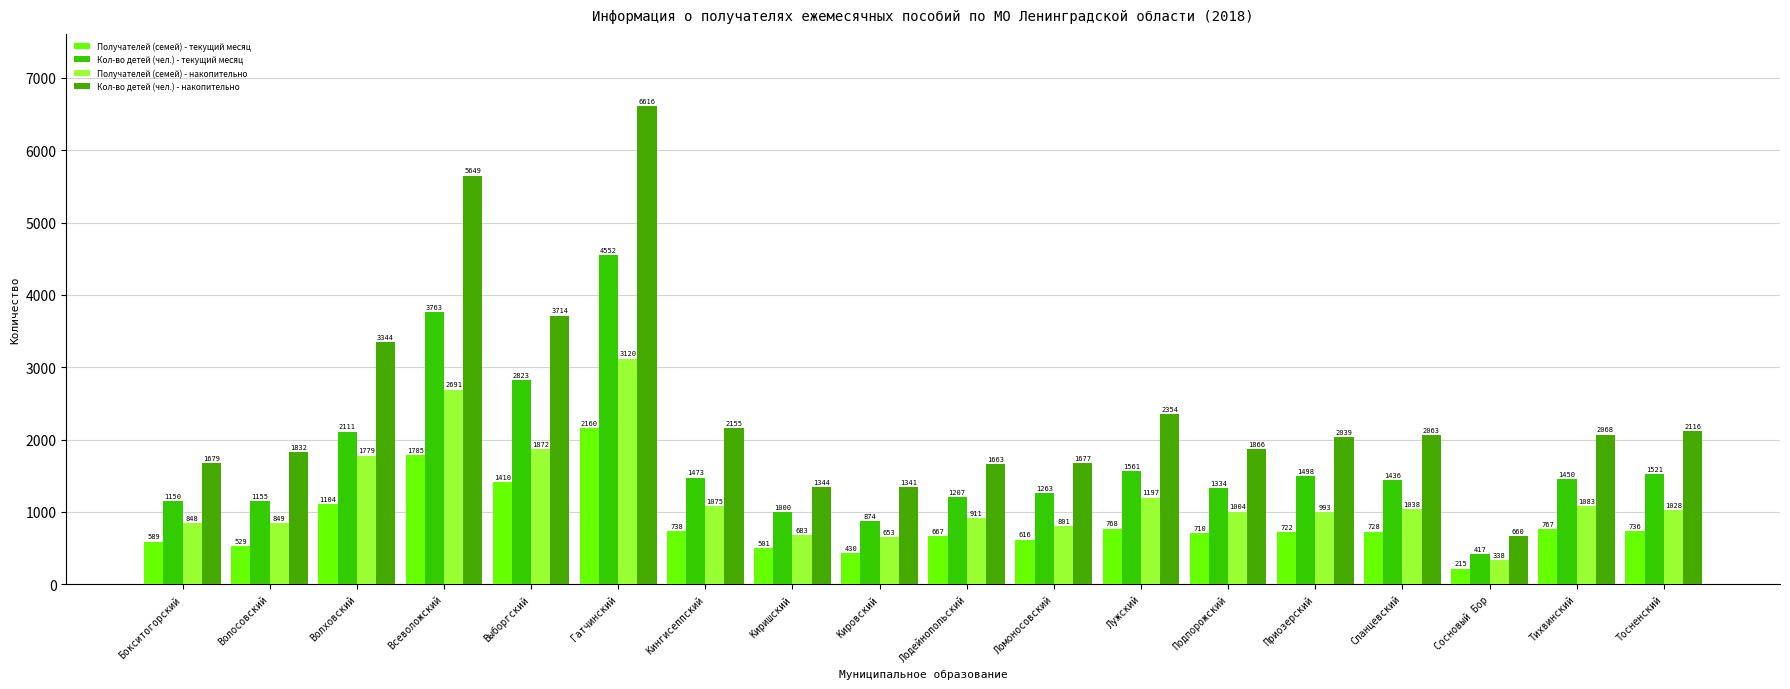

How many bars are there in each group?

4